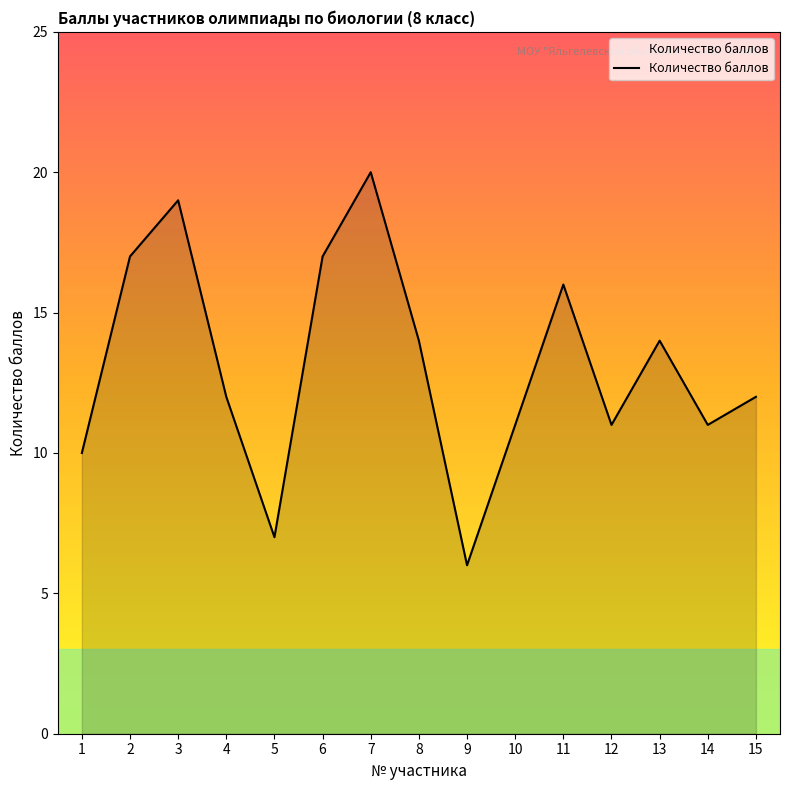

Reading left to right, list all the values displayed in this chart.

10	17	19	12	7	17	20	14	6	11	16	11	14	11	12